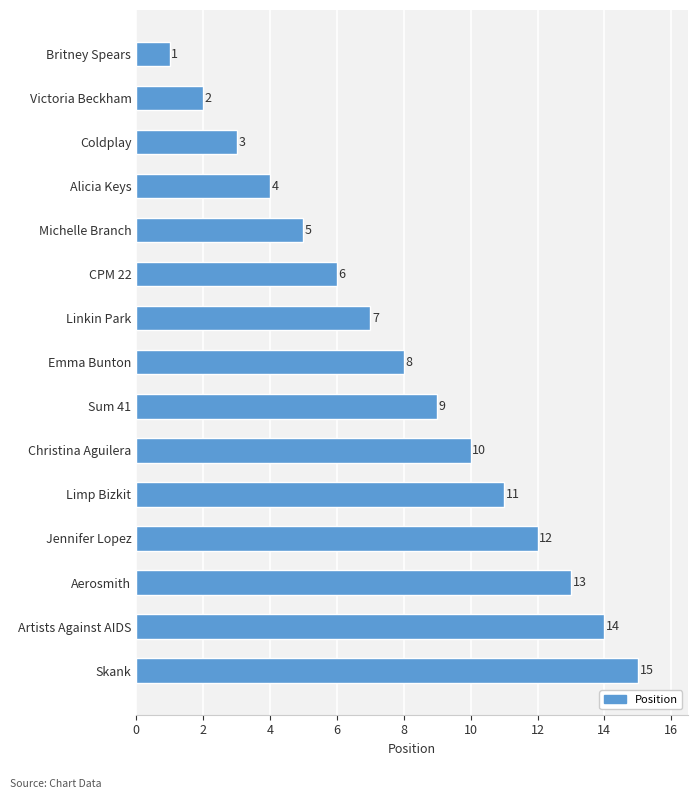

What is the difference between the maximum and minimum values?

14